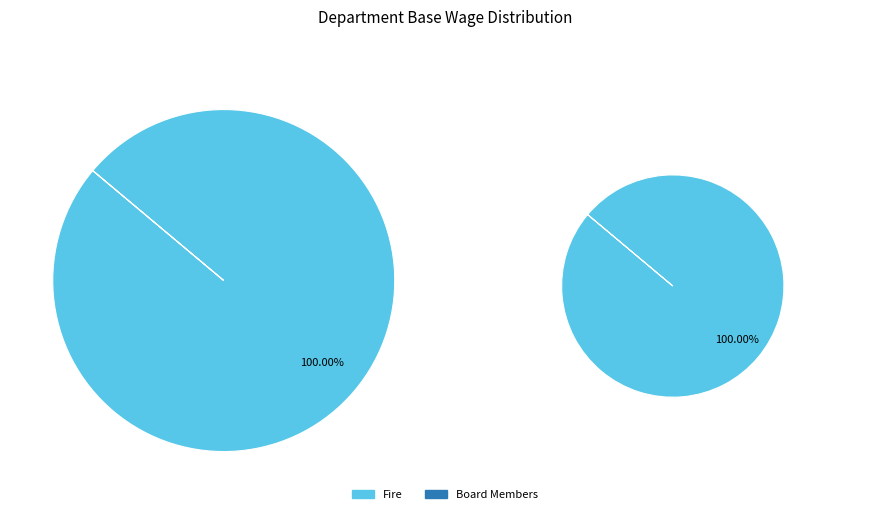

How many segments does this pie chart have?

2